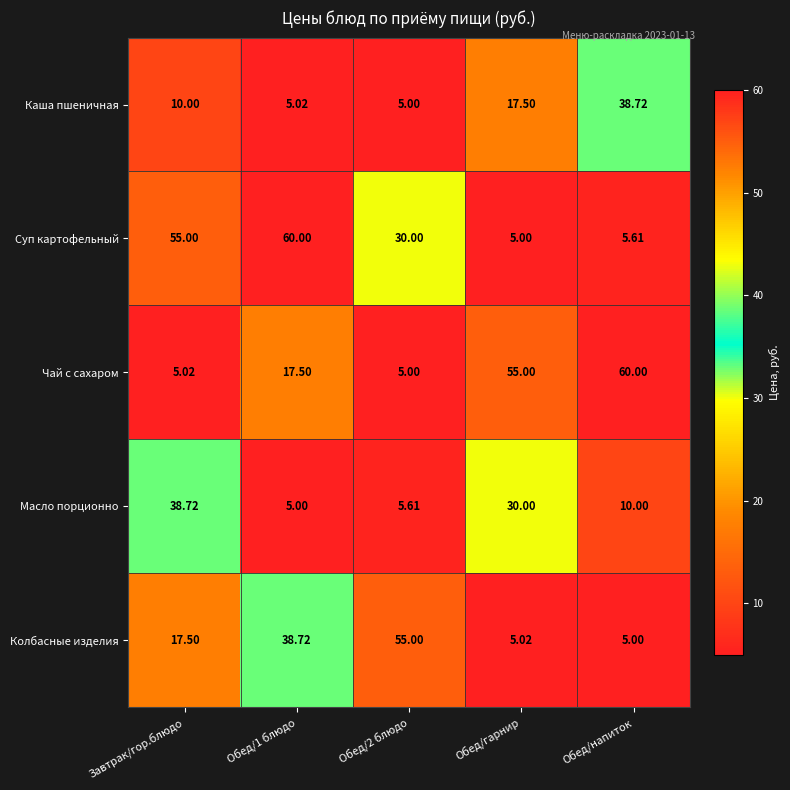

Rank the series by their average value, from highest to lowest.

Суп картофельный, Чай с сахаром, Колбасные изделия, Масло порционно, Каша пшеничная